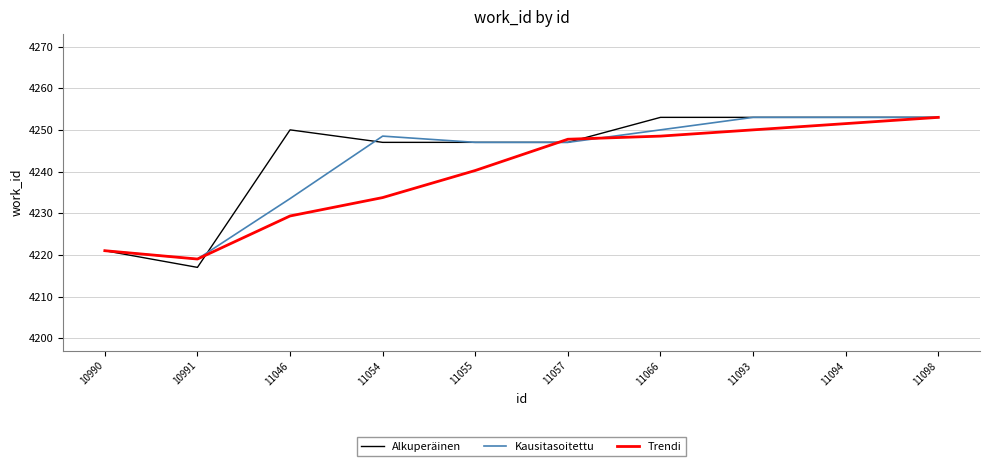

Which category has the lowest value in the Kausitasoitettu series?

10991